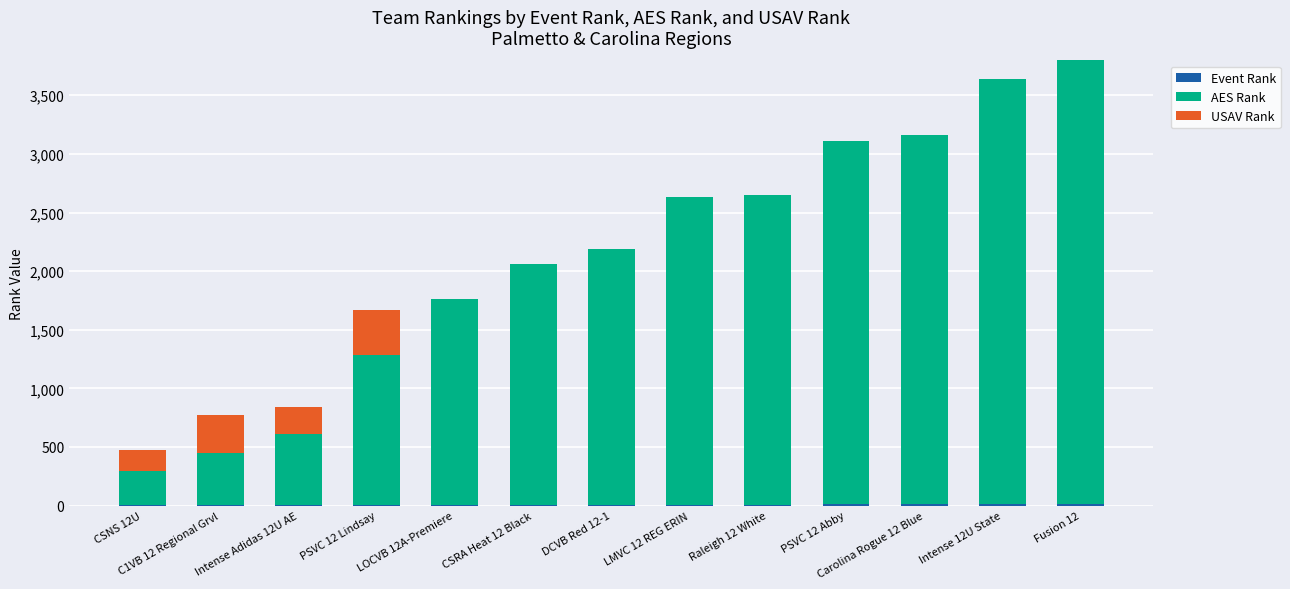

What is the sum of all AES Rank values?

27553